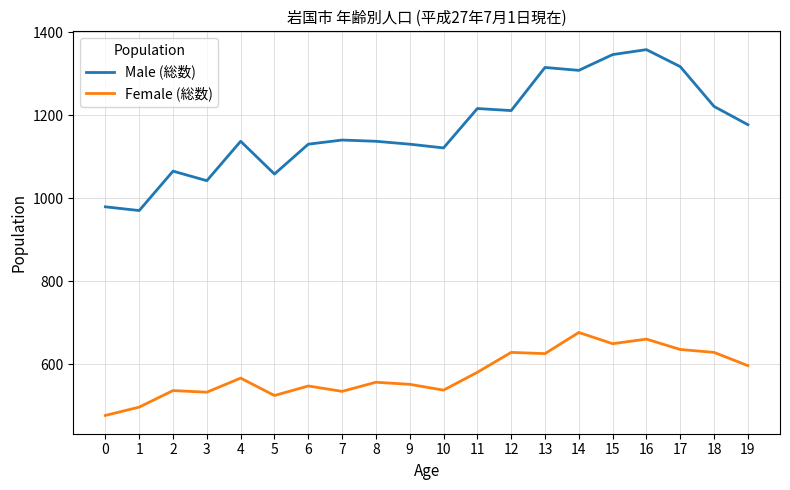

Is it true that Female (総数) equals 257 at 14?

False